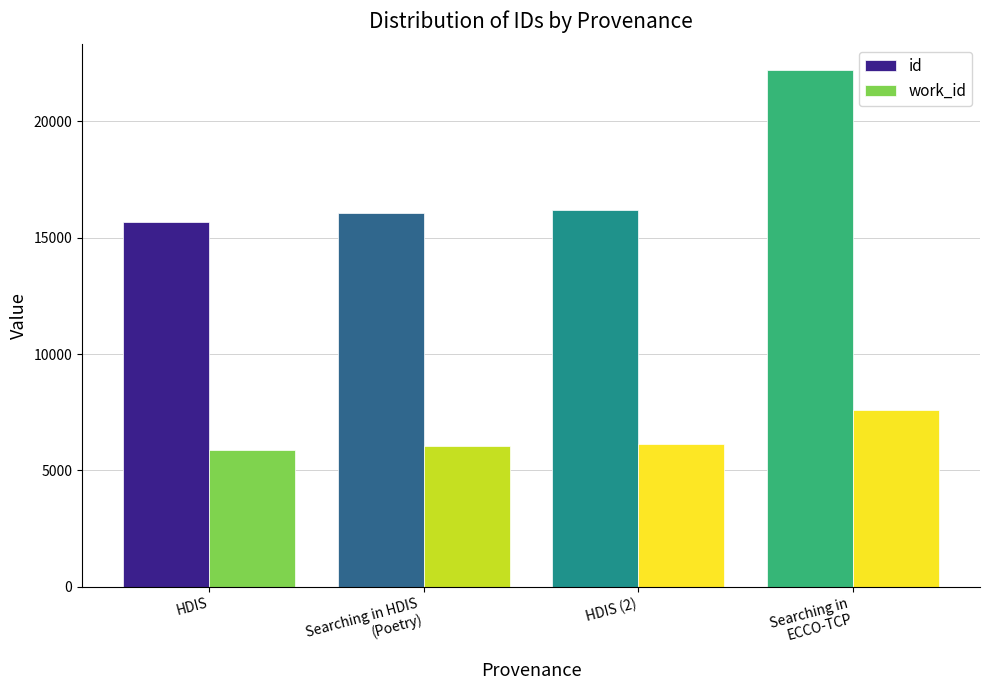

How many data points does each series have?

4